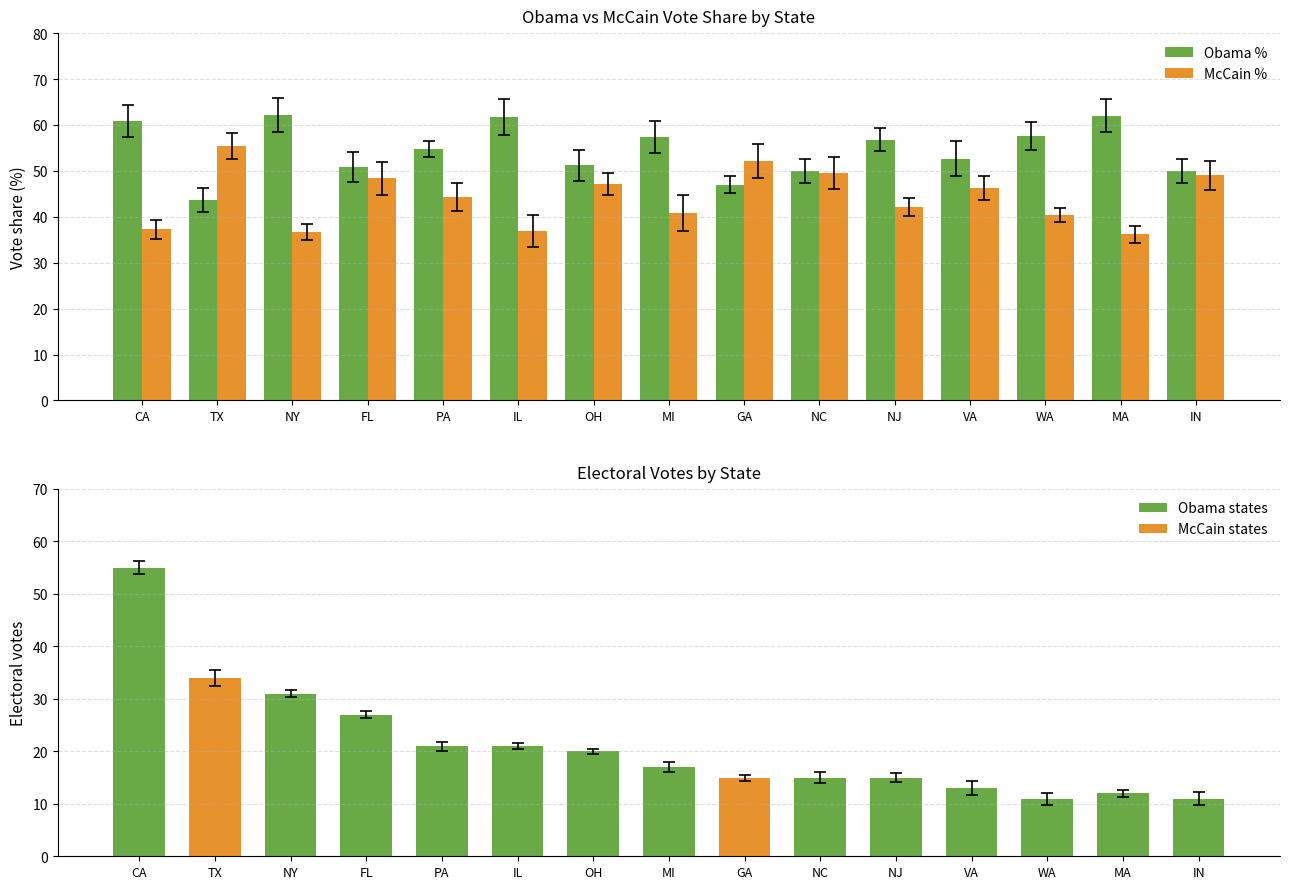

What is the difference between the maximum and minimum values in the McCain % series?

19.2